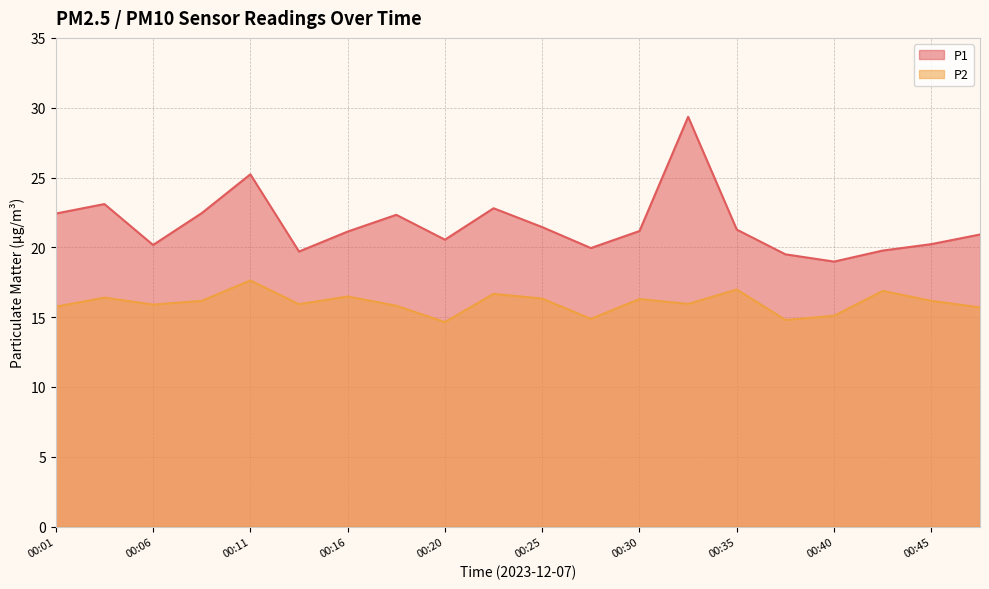

Where is the first local minimum for P2?

00:06